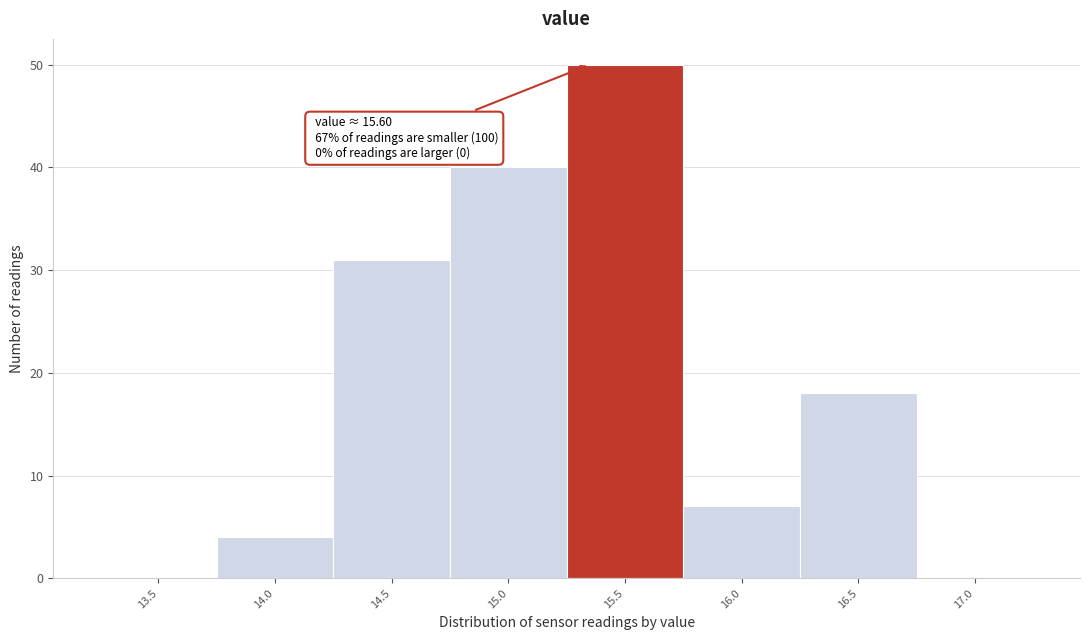

Reading left to right, transcribe all the data shown in this chart.

13.5=0	14.0=4	14.5=31	15.0=40	15.5=50	16.0=7	16.5=18	17.0=0